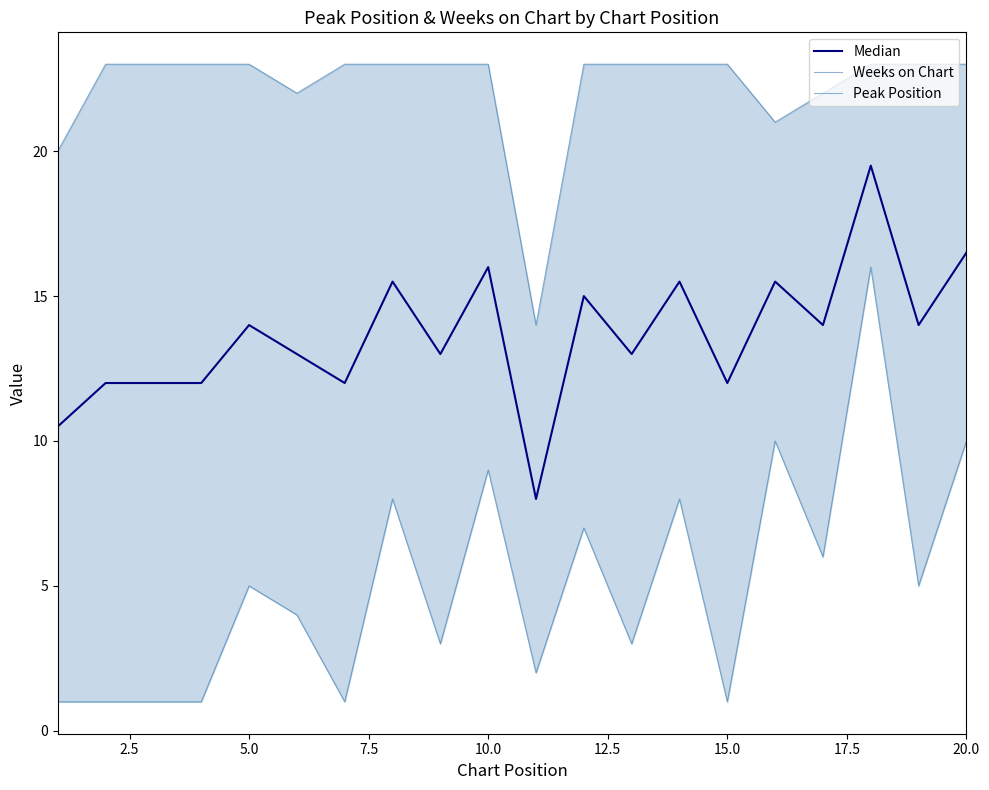

True or false: Peak Position and Weeks on Chart intersect in this chart.

False